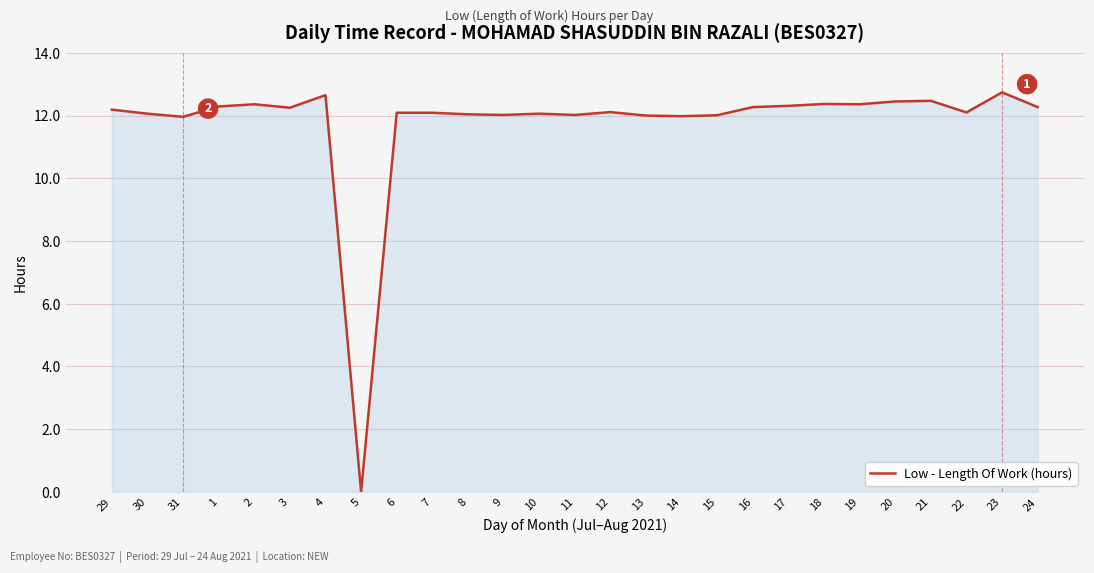

The value at 9 is 17.9. True or false?

False